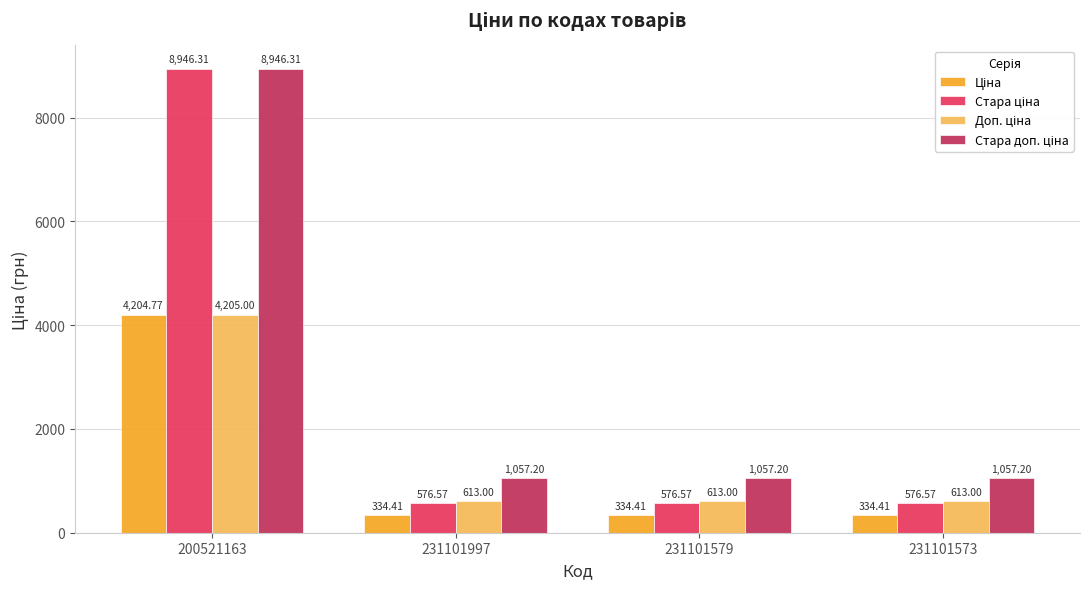

What is the spread (max minus min) of values at 200521163?

4741.5